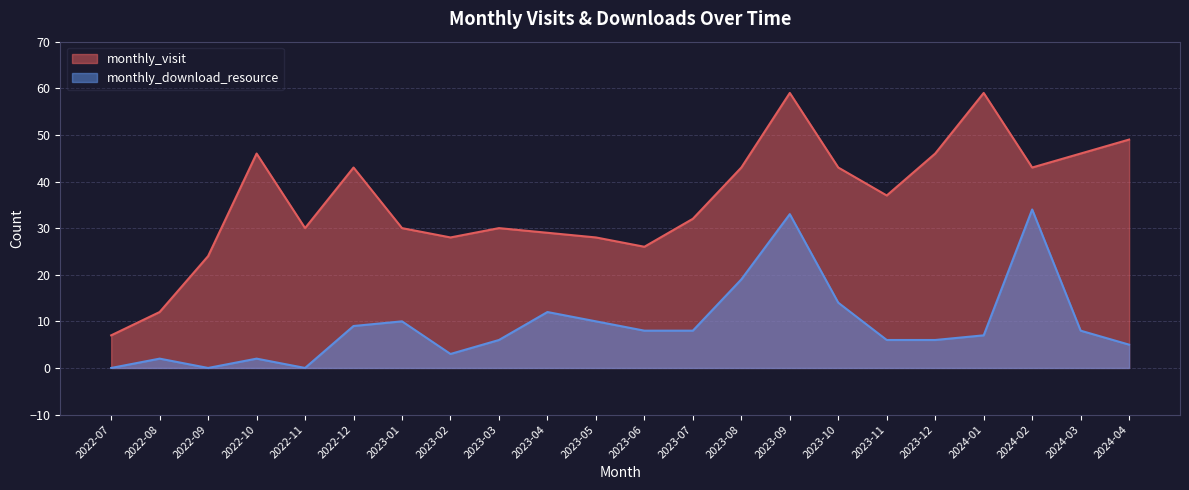

What is the total value across all series at 2022-12?

52